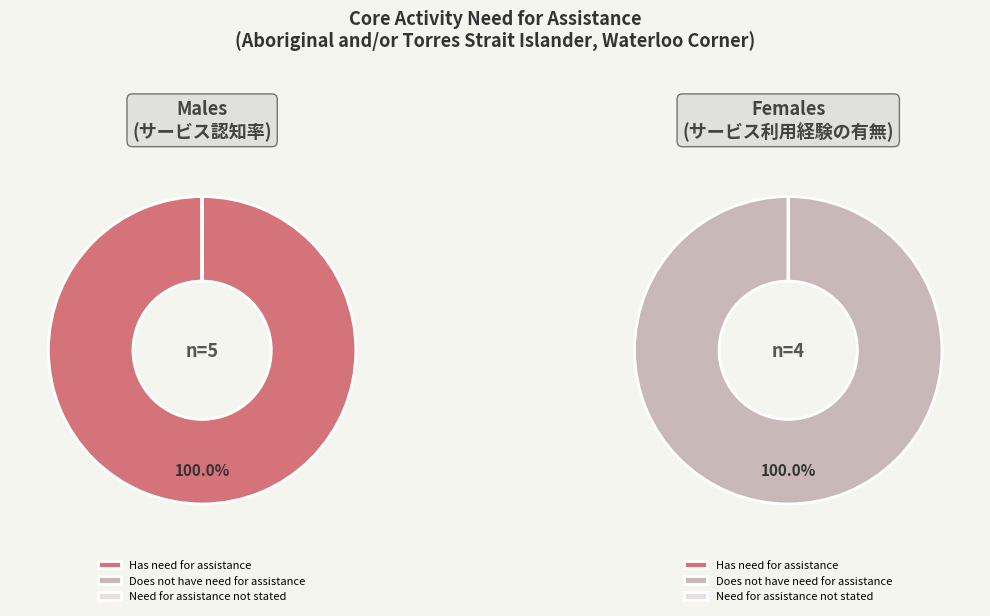

To the nearest percent, what portion does Males Total represent?

100%